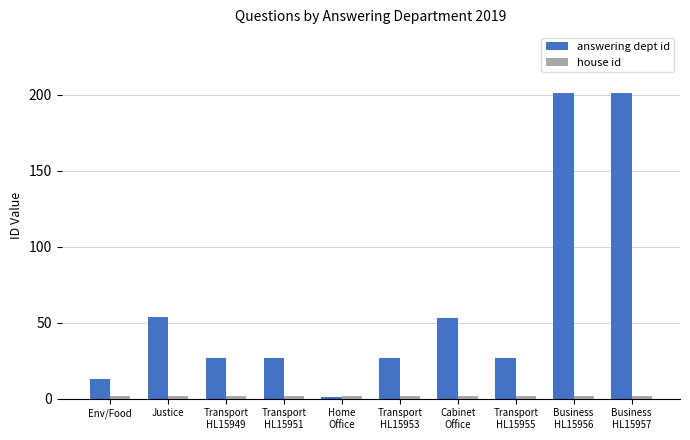

What is the average value of the answering dept id series?

63